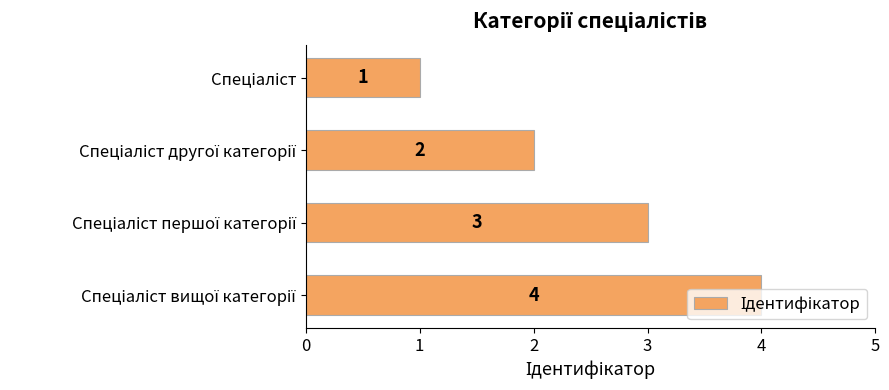

Count the values in the range 2 to 4.

3